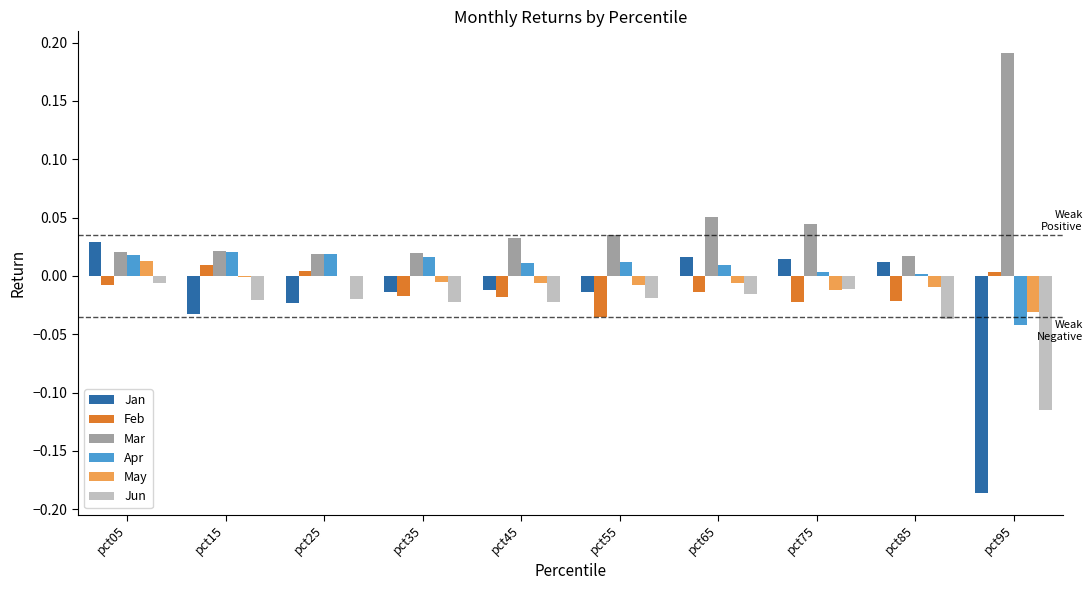

At which category is the sum across all series the highest?

pct05